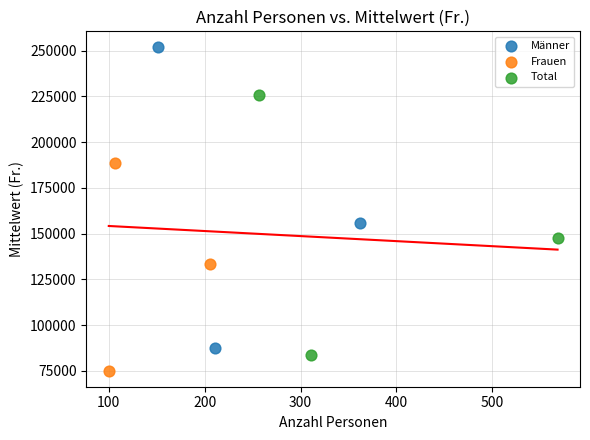

Which series contains the highest Y value?

Männer